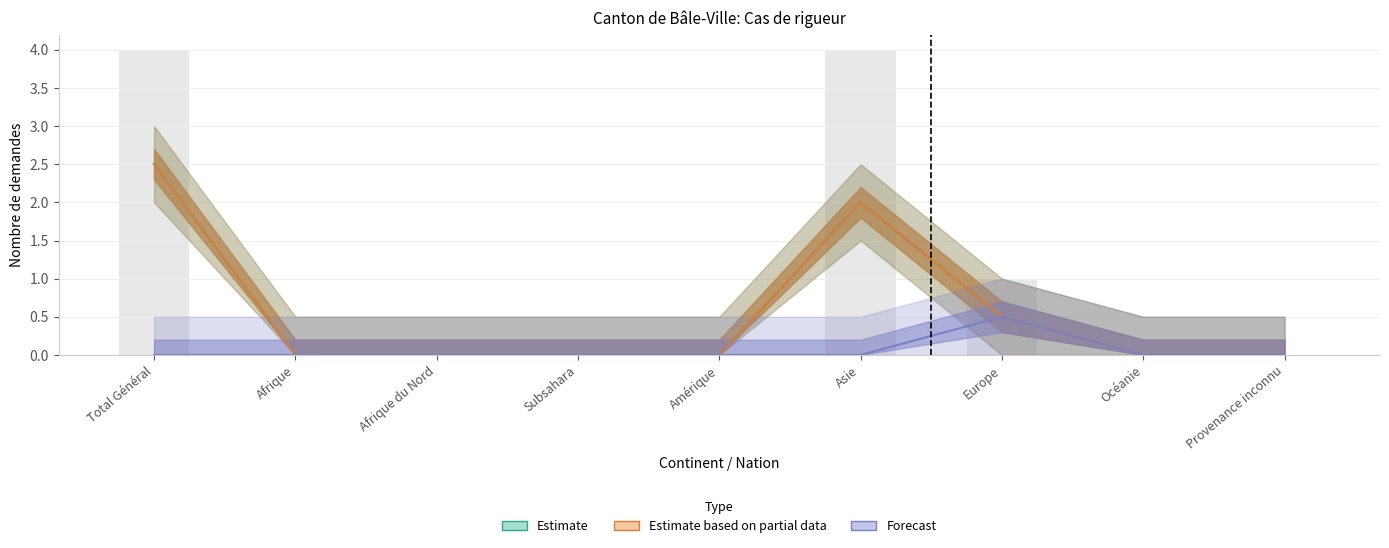

Which series has the widest spread of values?

Estimate